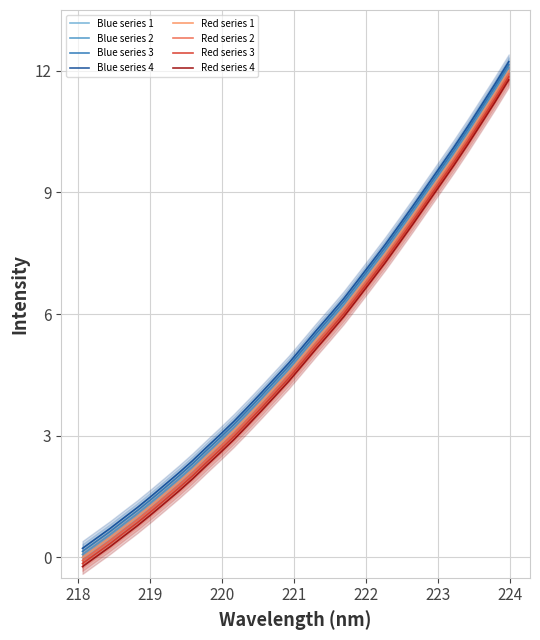

What is the maximum value shown in the chart?

12.1